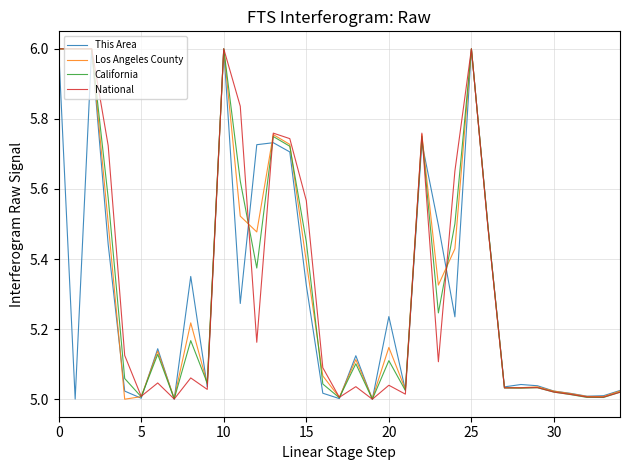

What is the highest value of the National series?

6.0